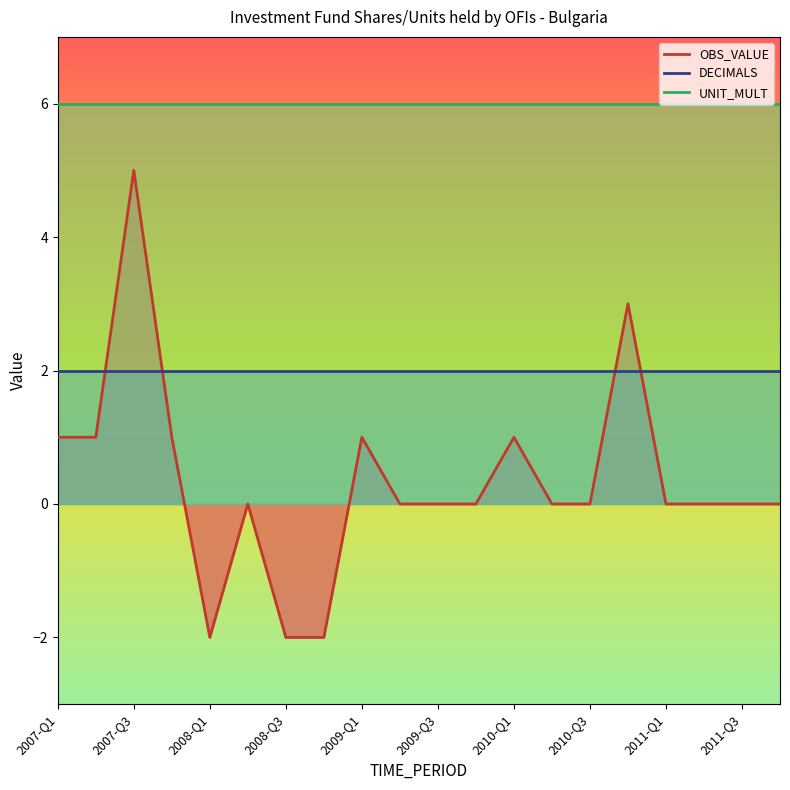

What is the label of the 5th point from the left?

2008-Q1